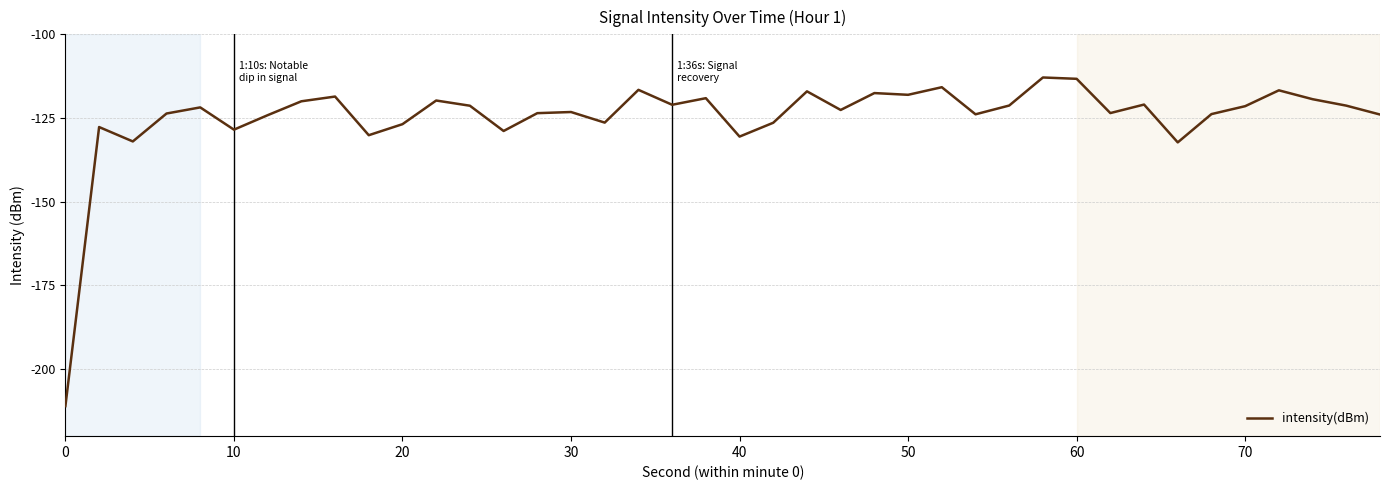

What is the difference between the maximum and minimum values?

98.1